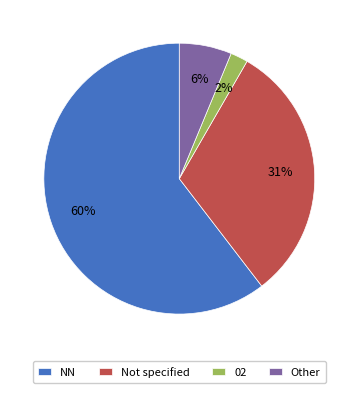

True or false: Not specified accounts for 31% of the total.

True